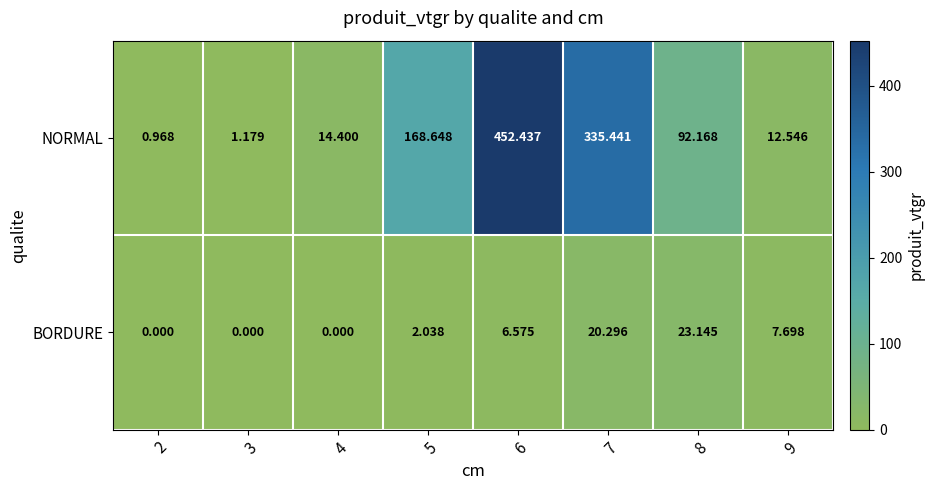

Rank the series by their average value, from lowest to highest.

BORDURE, NORMAL